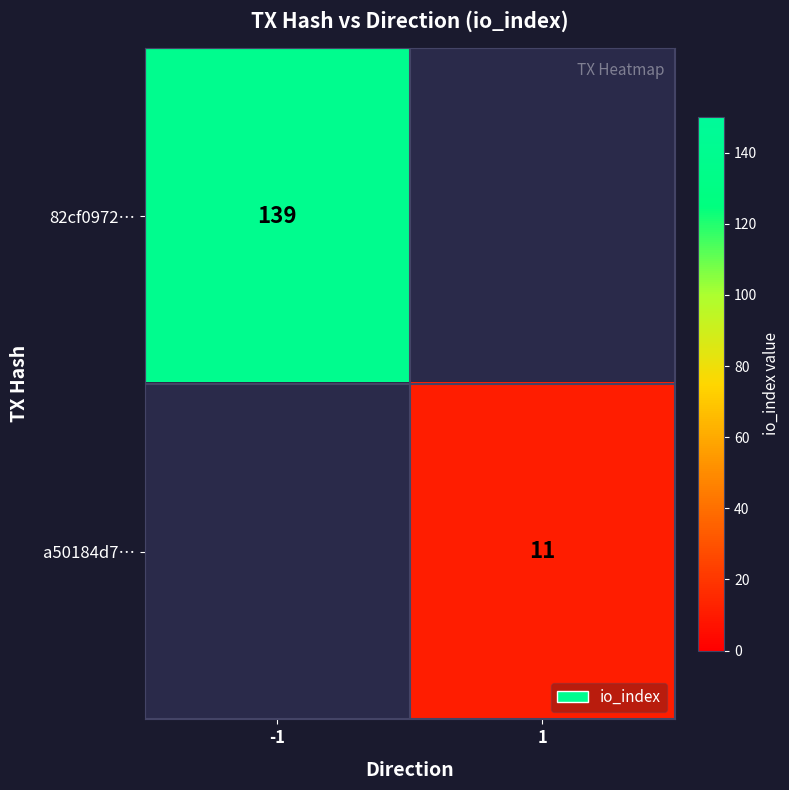

Is the value of 82cf0972… at -1 greater than the value of a50184d7… at 1?

Yes